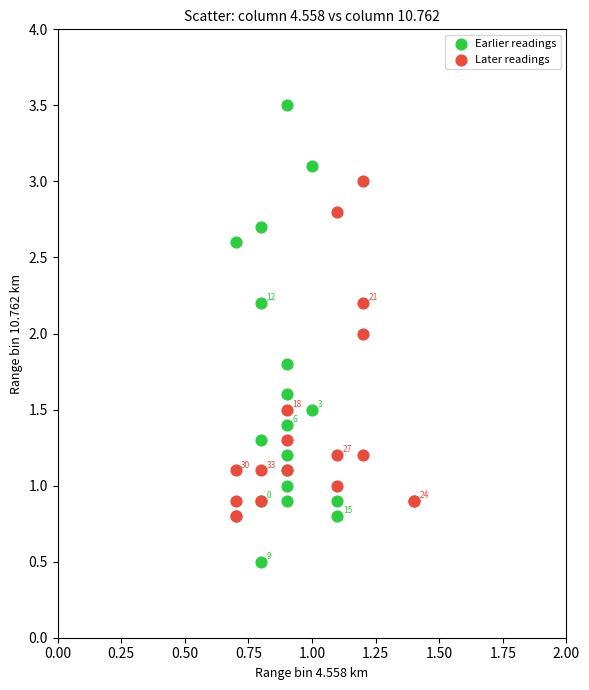

Which series reaches the minimum Y coordinate?

Earlier readings